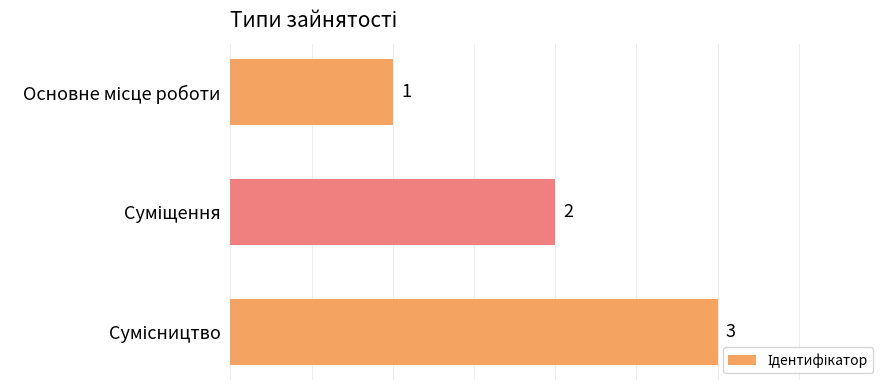

What is the greatest value displayed?

3